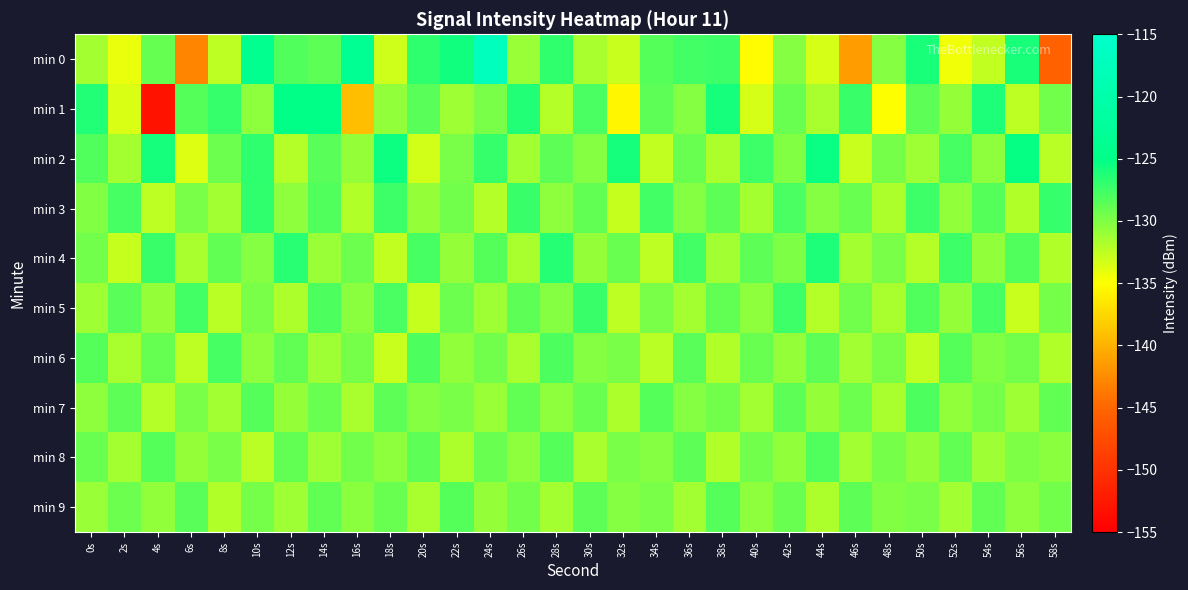

At which category does the chart reach its minimum across all series?

4s